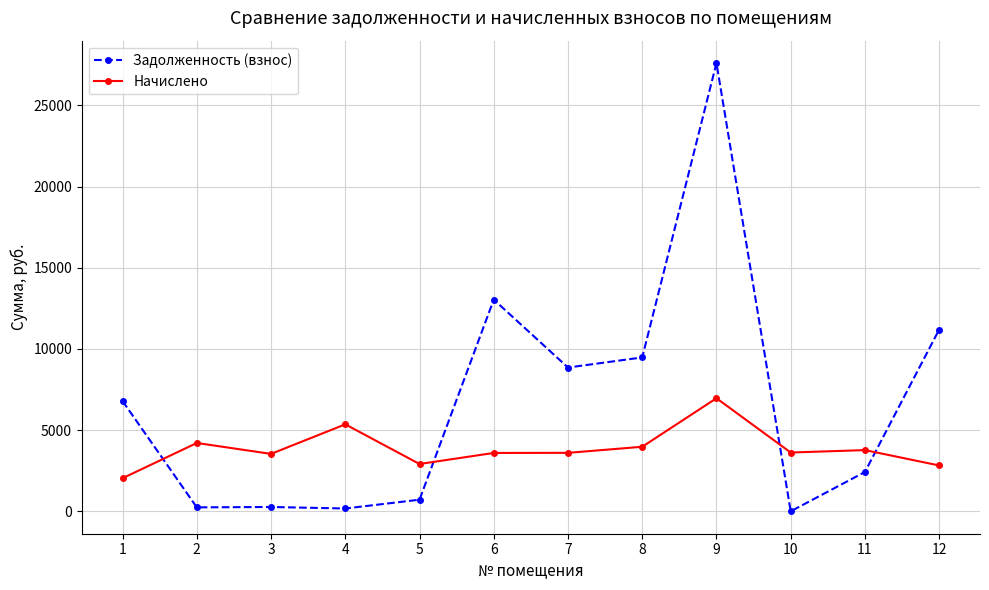

Rank the series by their maximum value, from highest to lowest.

Задолженность (взнос), Начислено